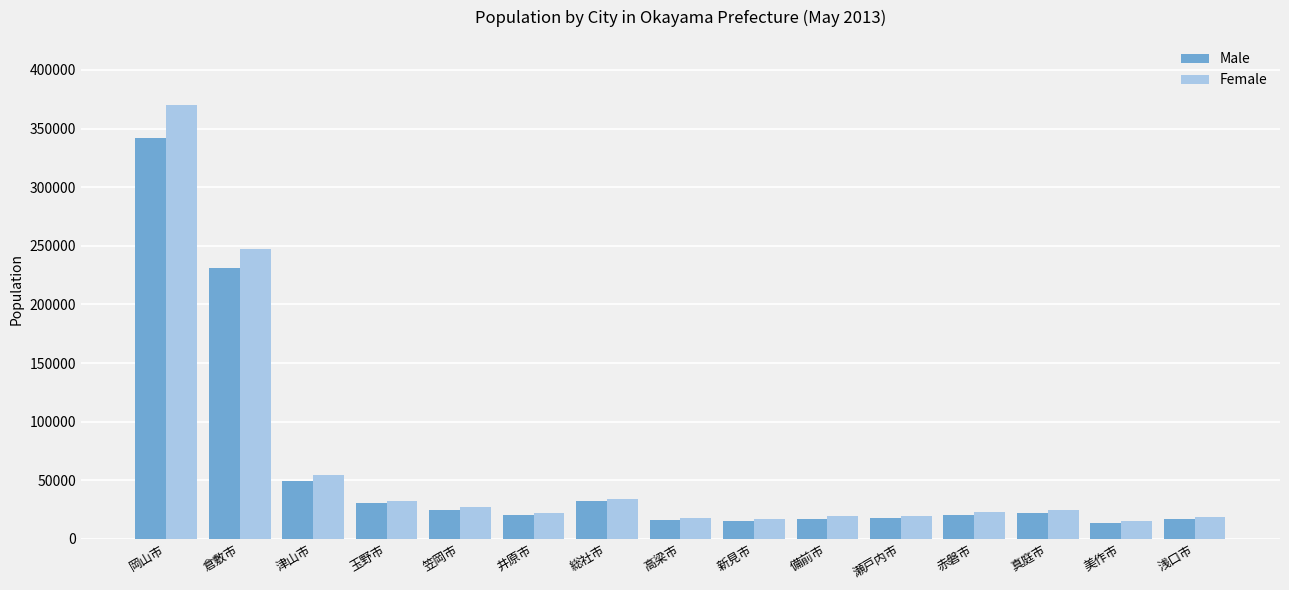

At which label is Male closest to 178085?

倉敷市